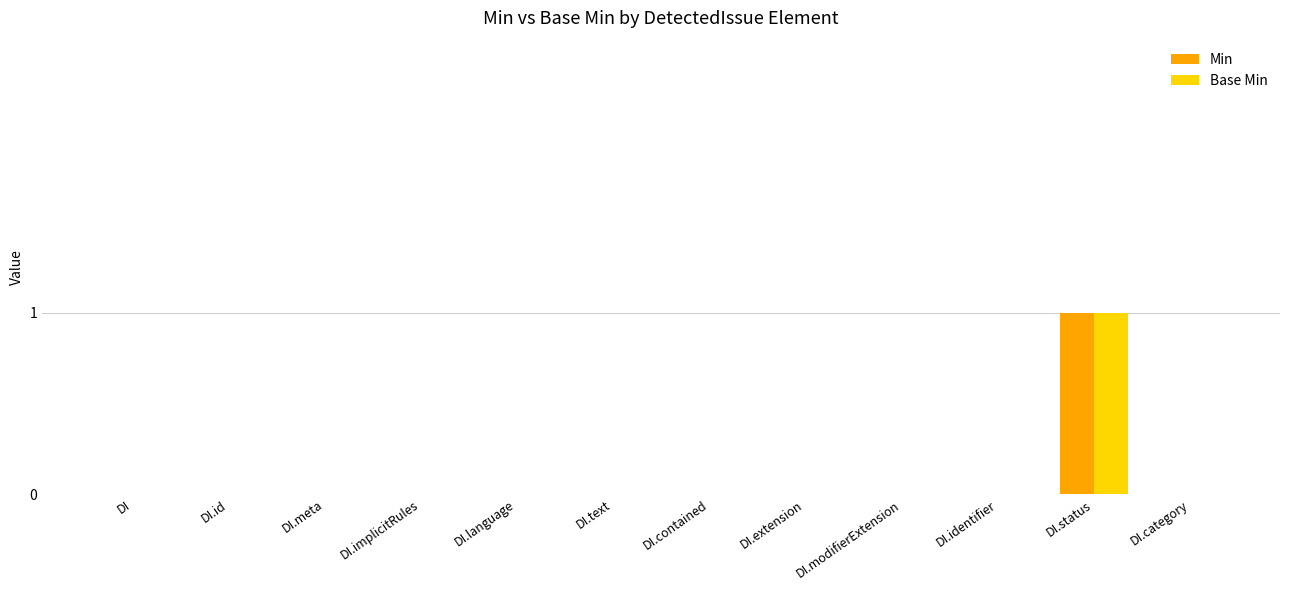

True or false: Min has a value of 0 at DI.implicitRules.

True